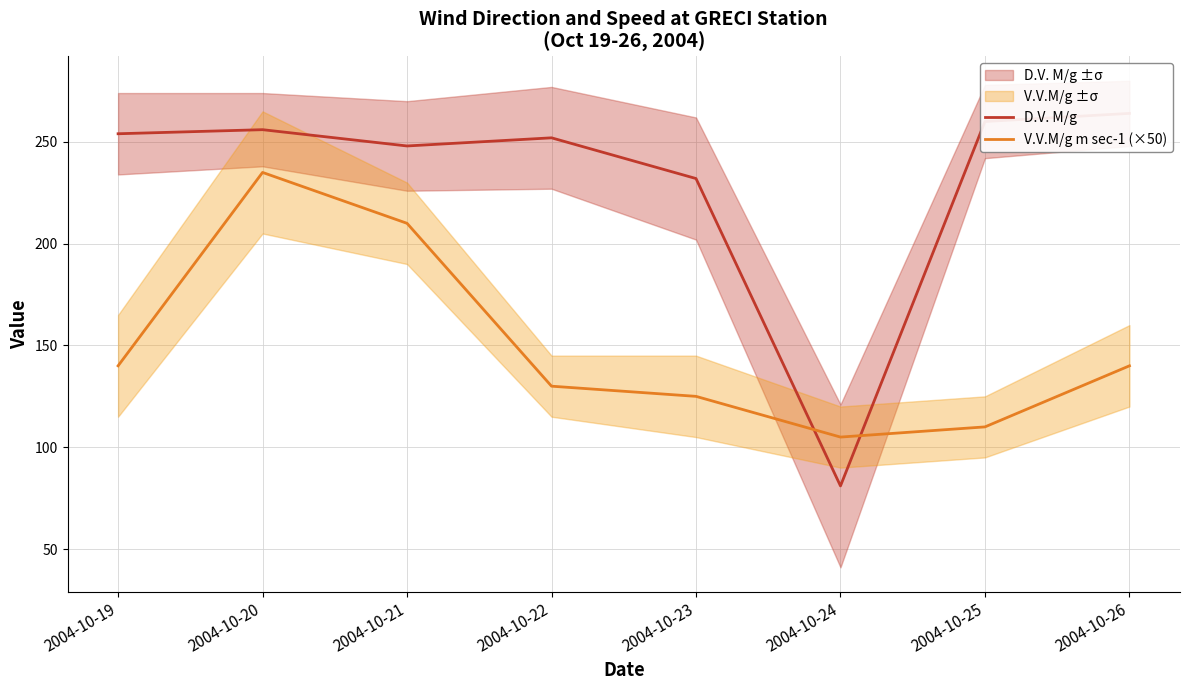

How many interior local valleys does the D.V. M/g series have?

2